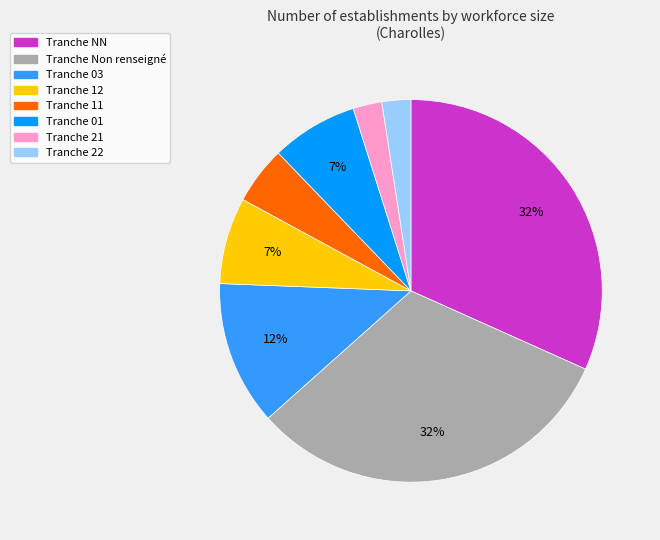

How many slices are in this pie chart?

8